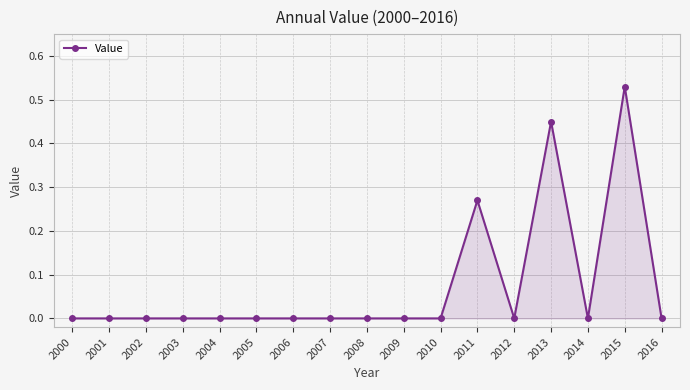

What is the change in value from 2014 to 2015?

+0.5